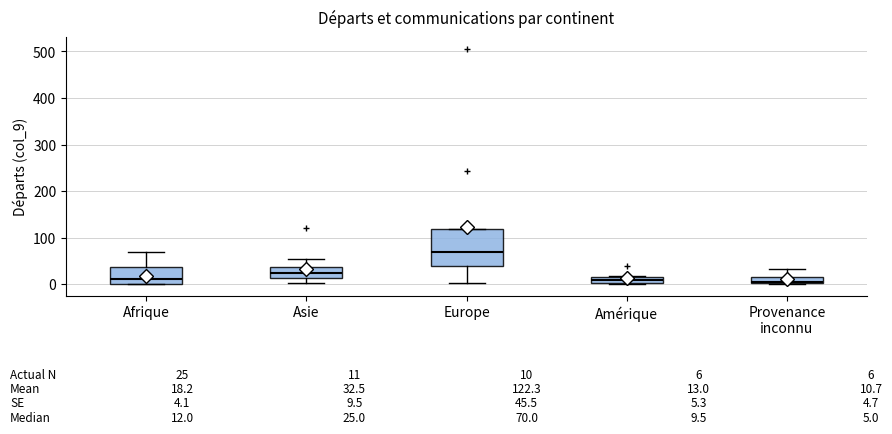

Which box is the tallest, from its lower edge to its upper edge?

Europe